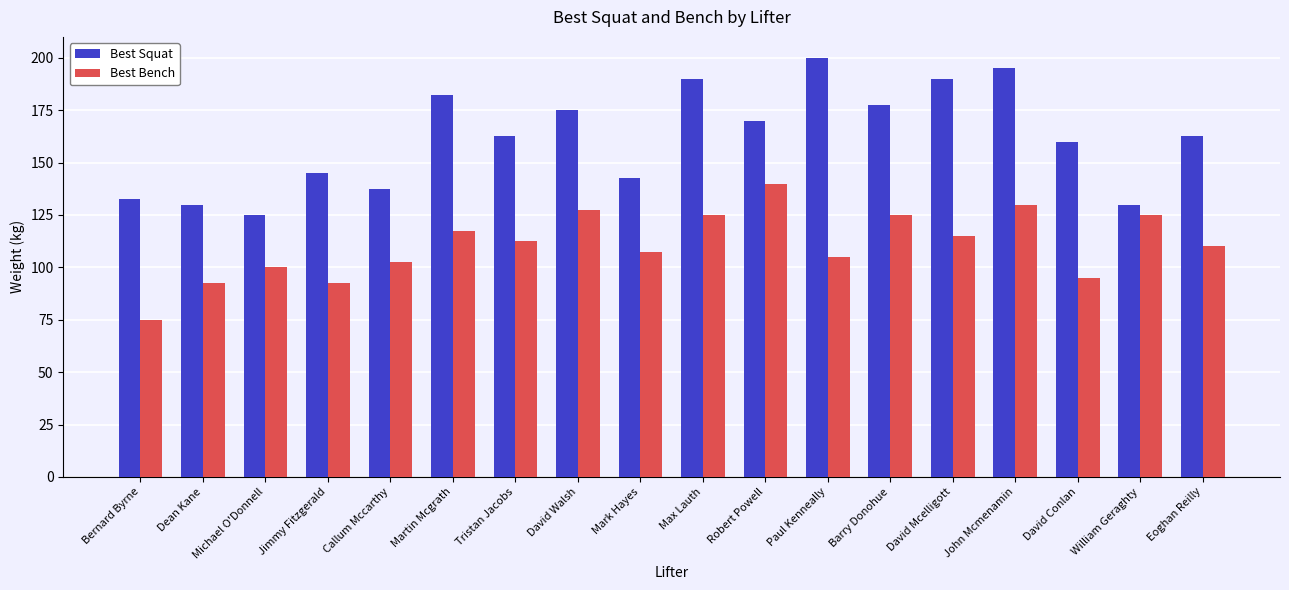

What is the label of the 16th bar from the right?

Michael O'Donnell